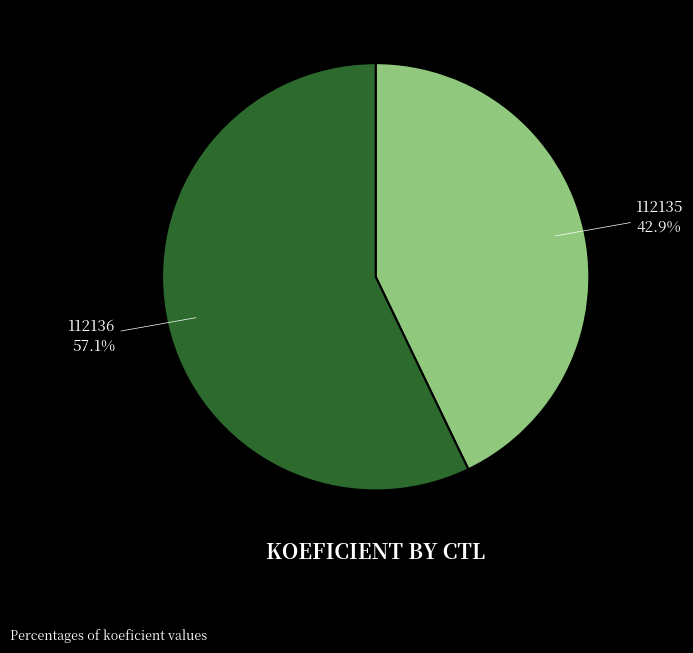

Is there any slice that represents more than half of the pie?

Yes